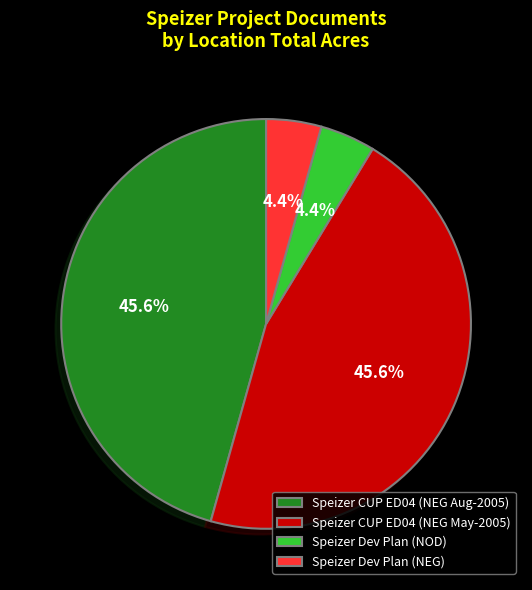

Does Speizer Dev Plan (NOD) account for over 50% of the chart?

No